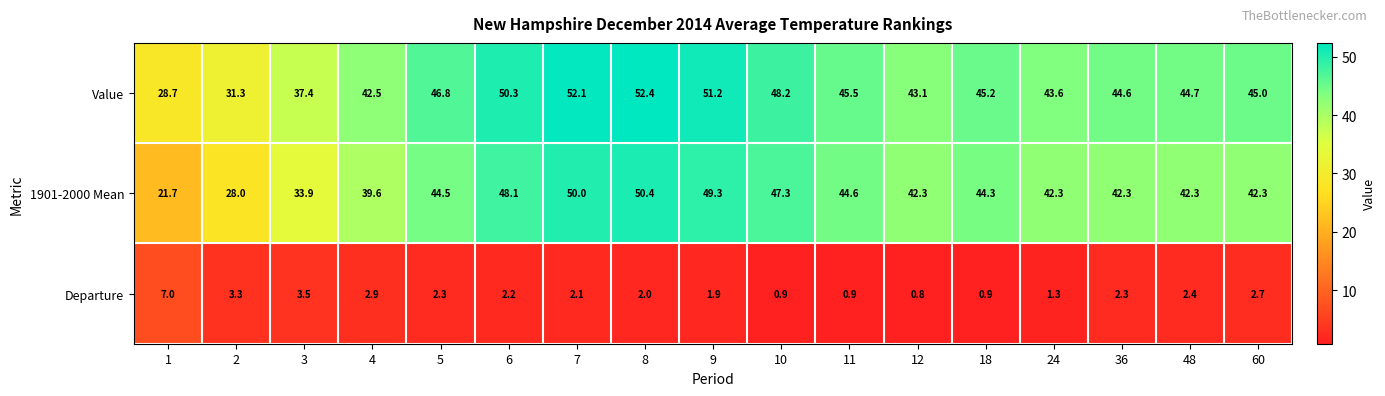

At 4, list the series in order from largest to smallest.

Value, 1901-2000 Mean, Departure